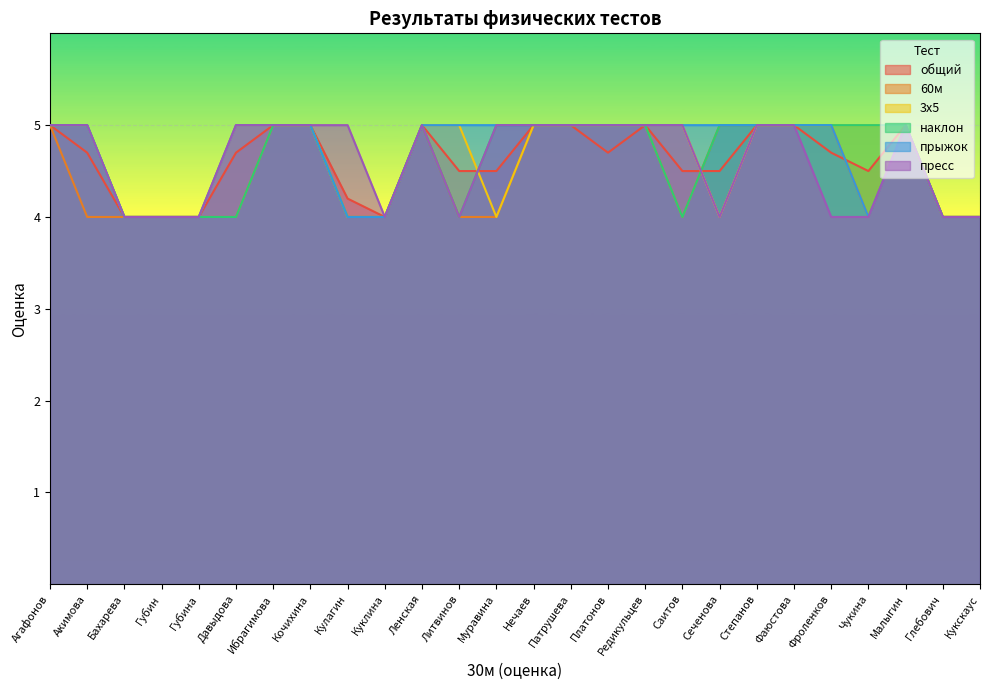

What is the difference between the общий values at Ленская and Чукина?

0.5